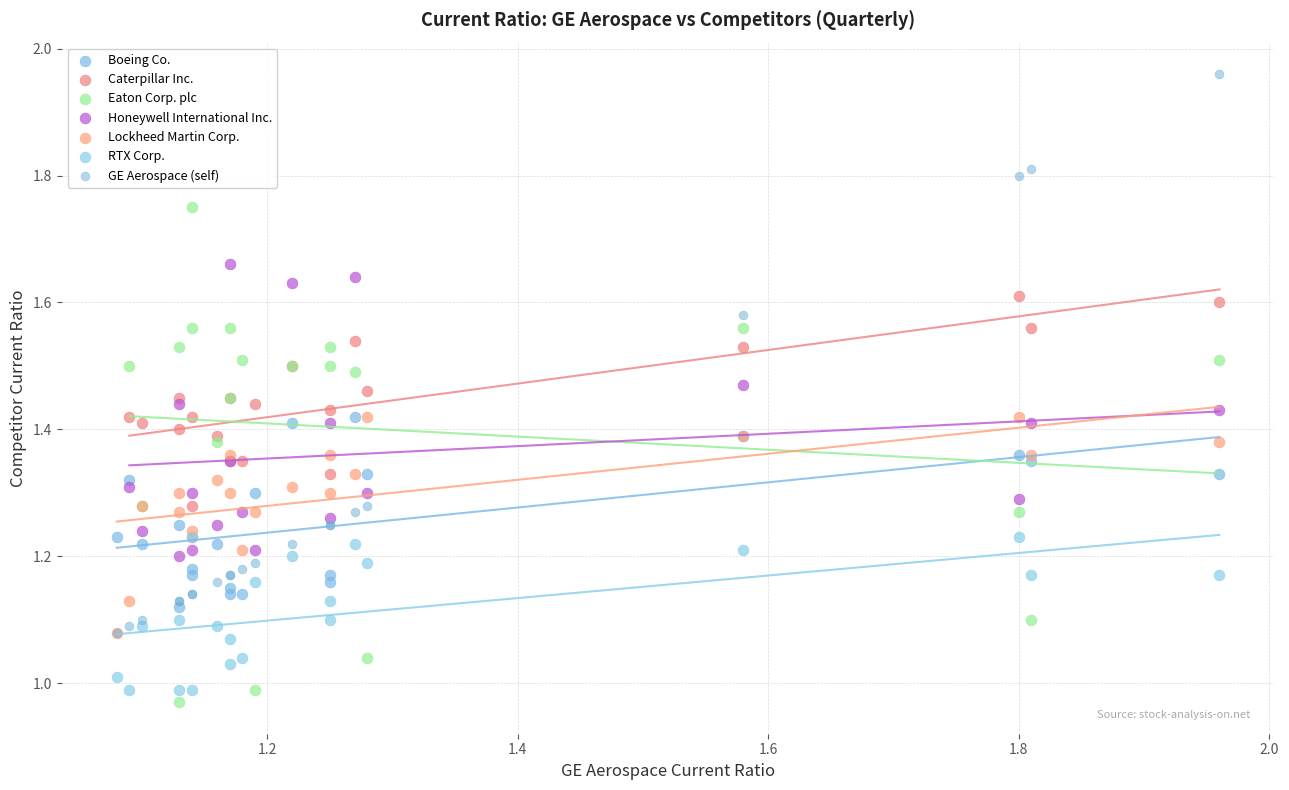

Which series reaches the maximum Y coordinate?

GE Aerospace (self)